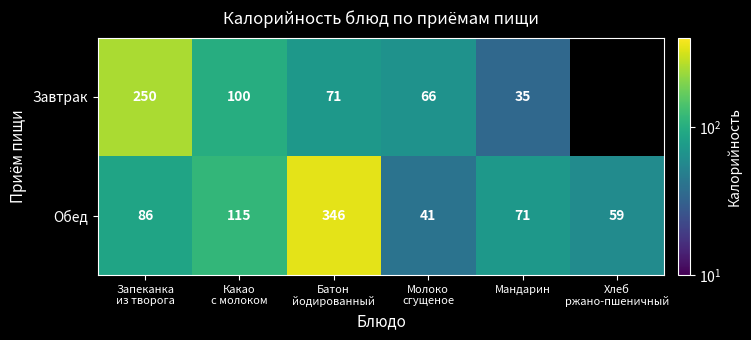

The Обед series shows 71 at Мандарин. True or false?

True